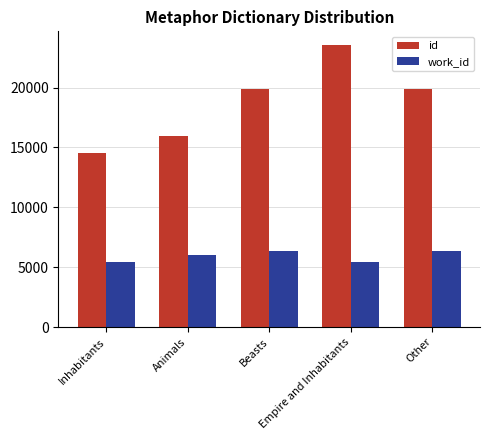

Count the number of data series in this chart.

2